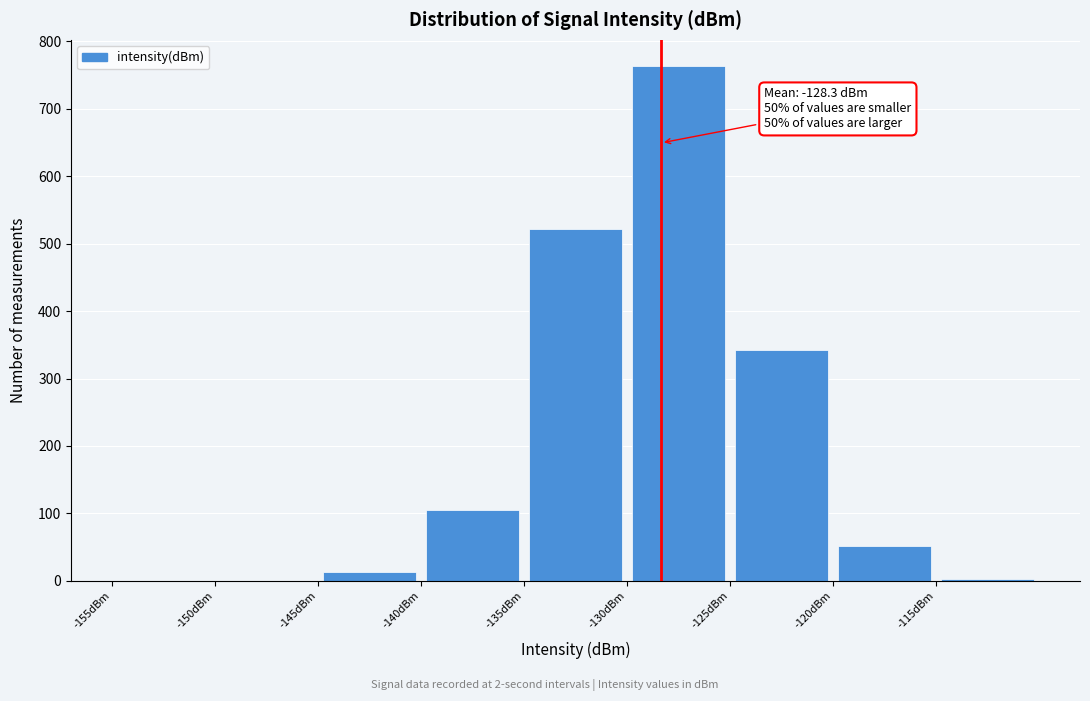

Which range on the x-axis has the tallest bar?

-130 to -125